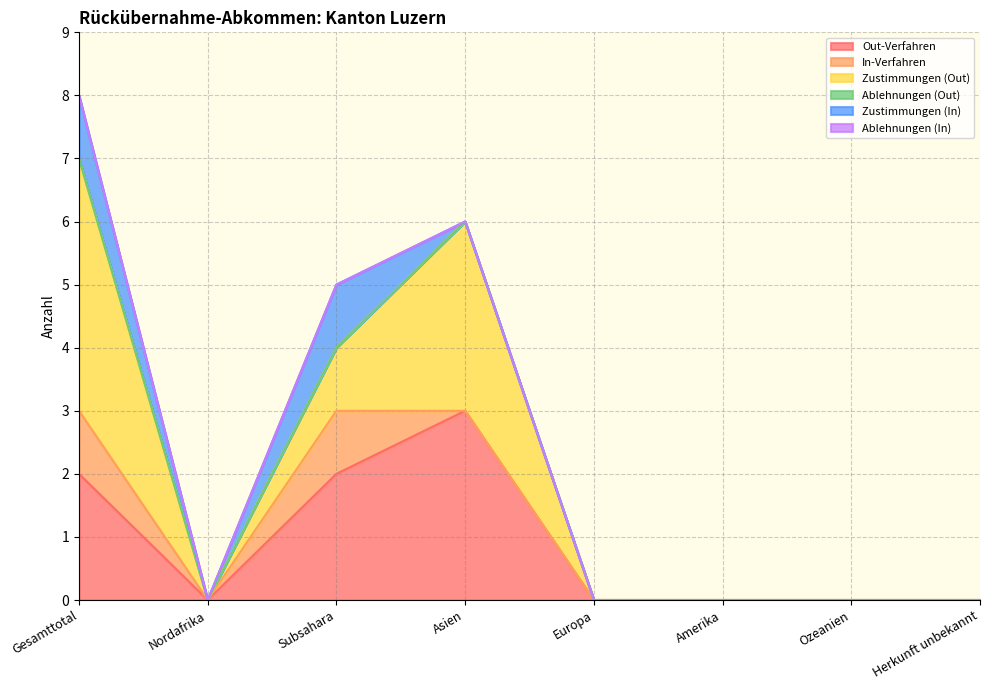

True or false: In-Verfahren has more than 2 points higher than both neighbors.

False